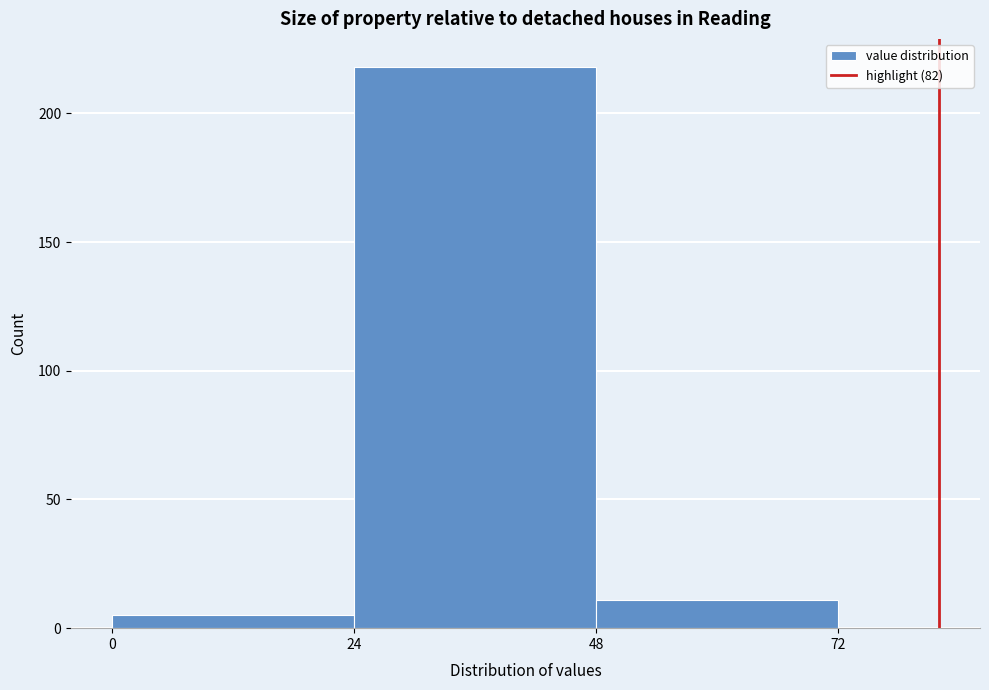

What is the height of the bar covering 24 to 48 on the x-axis? The values are not printed on the chart, so give them approximately, as read against the axis.

220